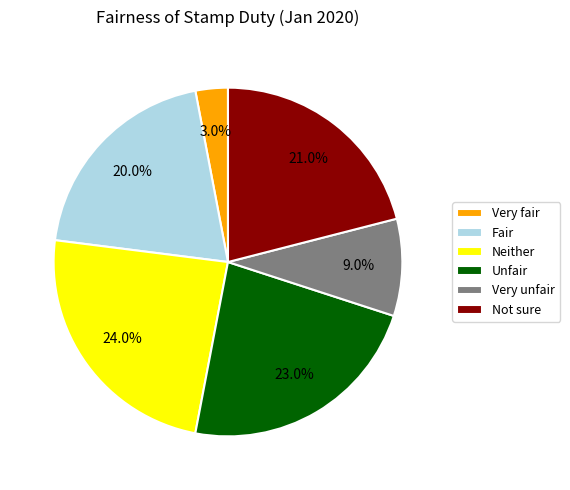

What portion of the pie excludes Unfair?

77.0%